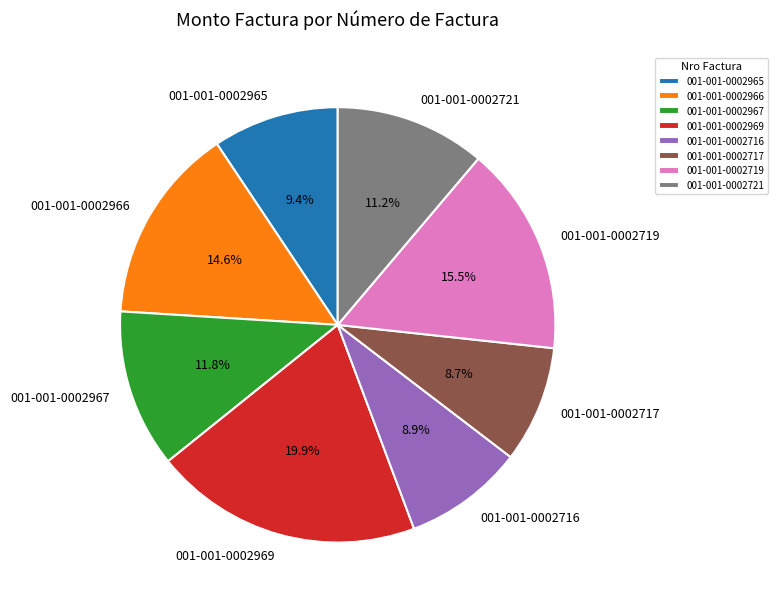

What is the largest slice in the pie chart?

001-001-0002969